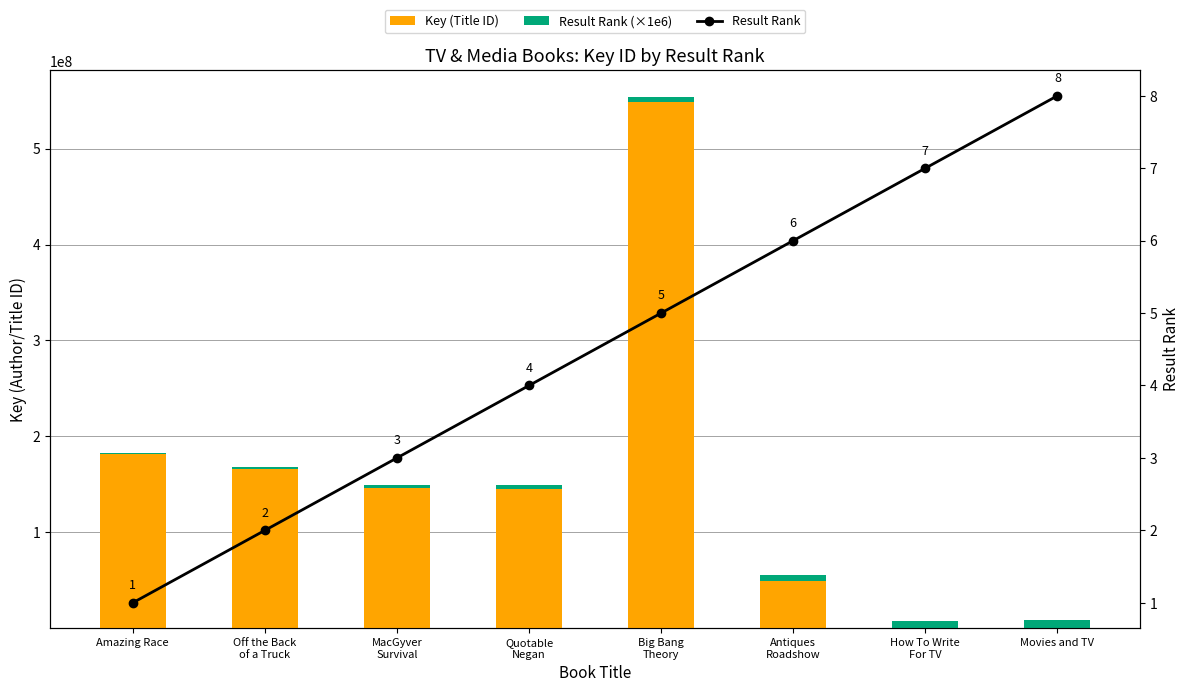

What is the label of the 8th bar from the right?

Amazing Race